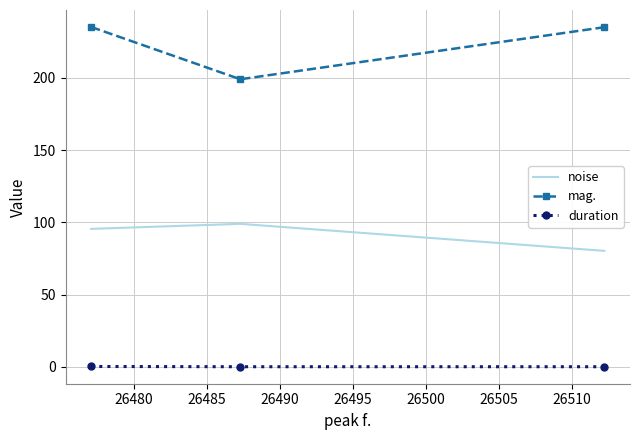

Which series has the largest total across all categories?

mag.